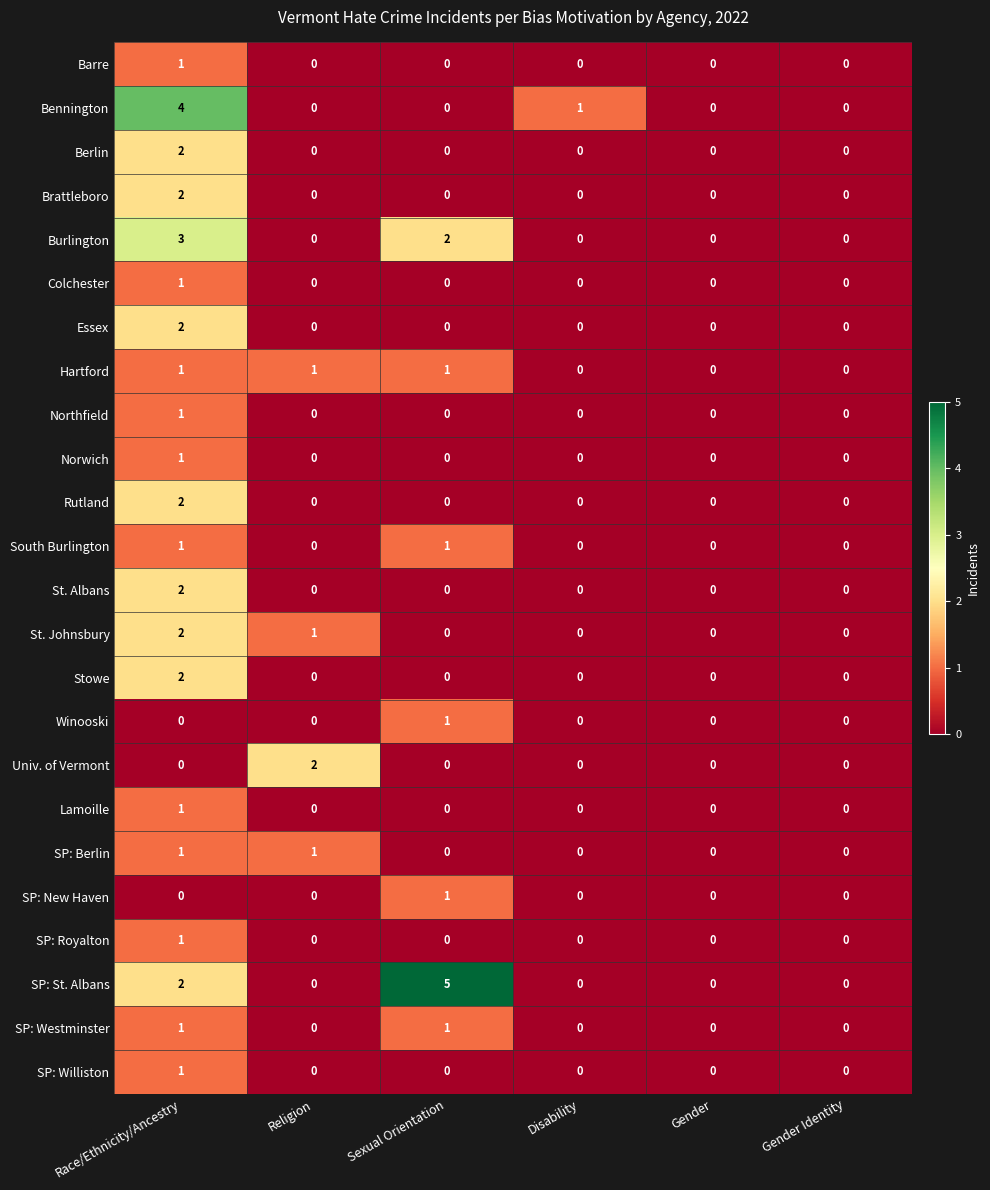

Is it true that Lamoille equals 0 at Disability?

True